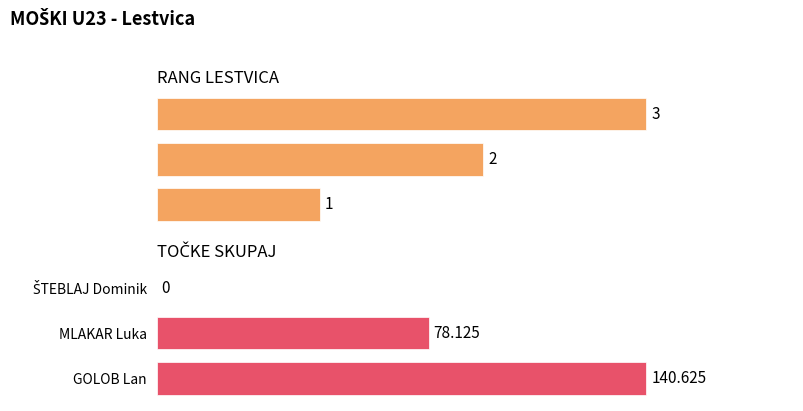

Reading left to right, transcribe all the data shown in this chart.

RANG LESTVICA: 1.0	2.0	3.0
TOČKE SKUPAJ: 140.6	78.1	0.0